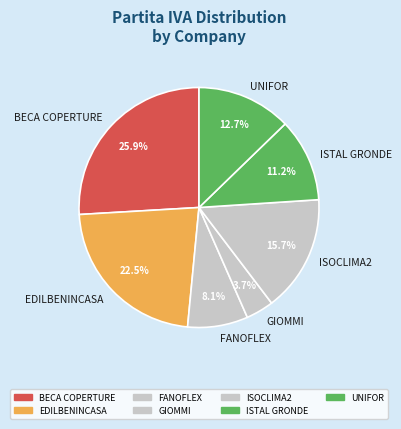

Combined, do ISTAL GRONDE and EDILBENINCASA account for over 50%?

No